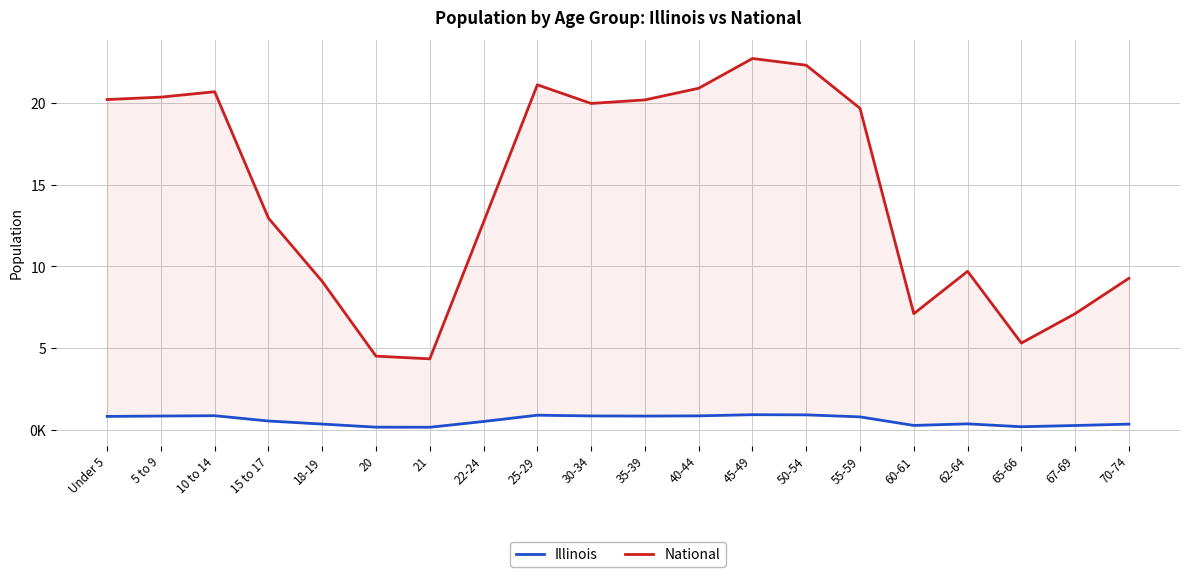

What is the difference between the Illinois values at 10 to 14 and 18-19?

512105